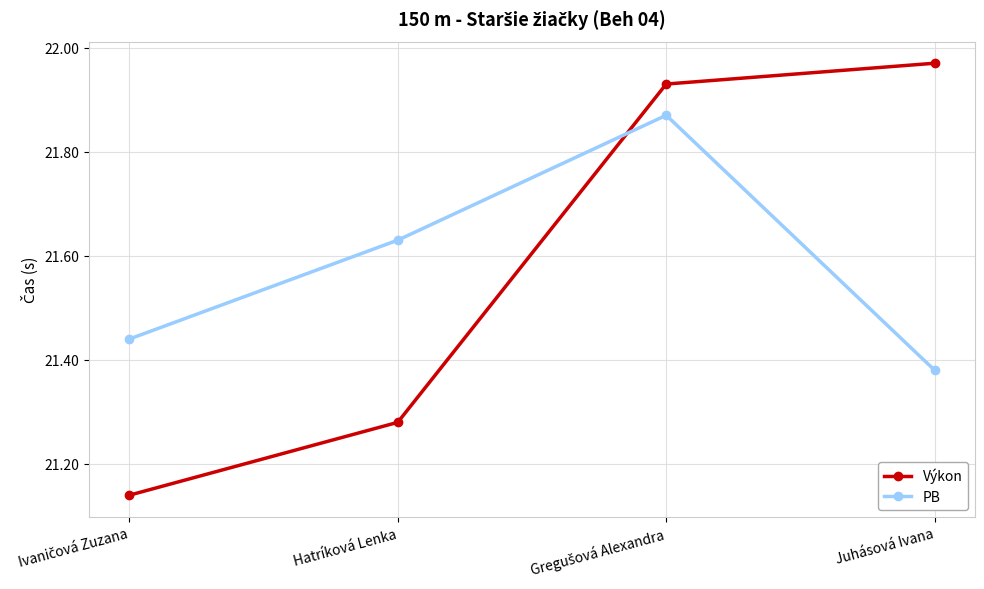

What is the total value across all series at Hatríková Lenka?

42.9